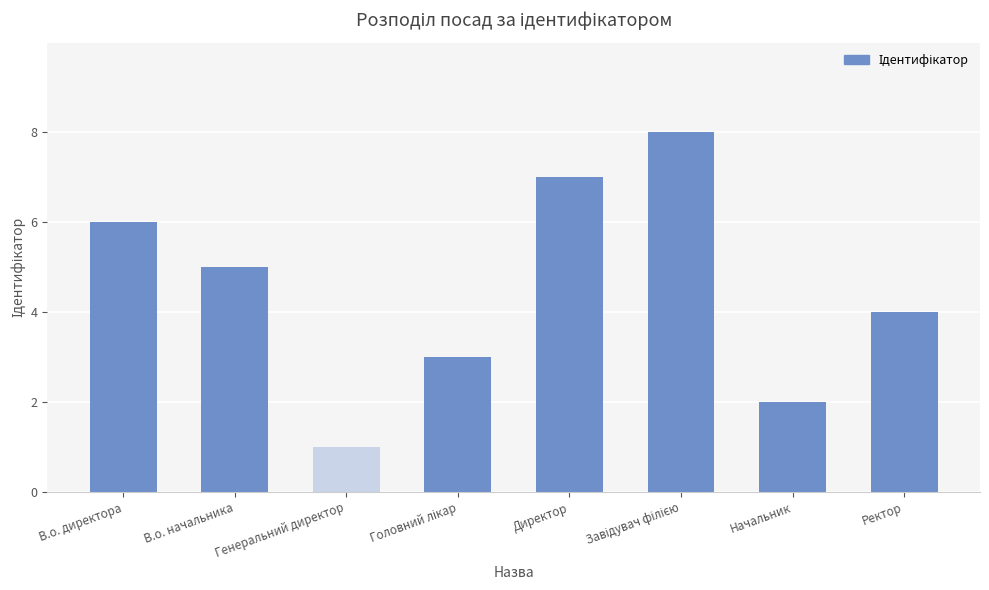

How many bars are there in total?

8